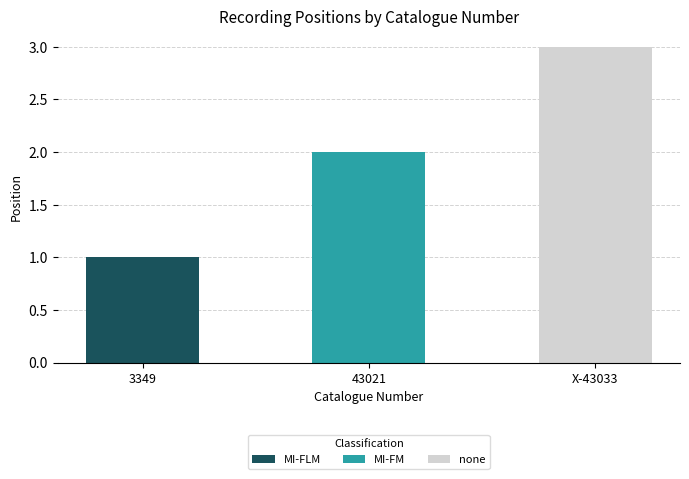

Count the number of values greater than 2.

1